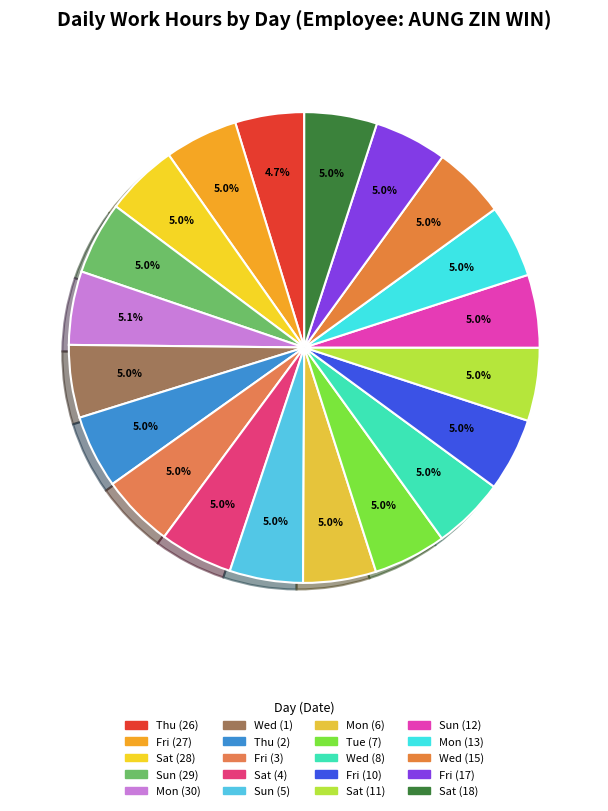

True or false: Thu (26) accounts for 5% of the total.

True